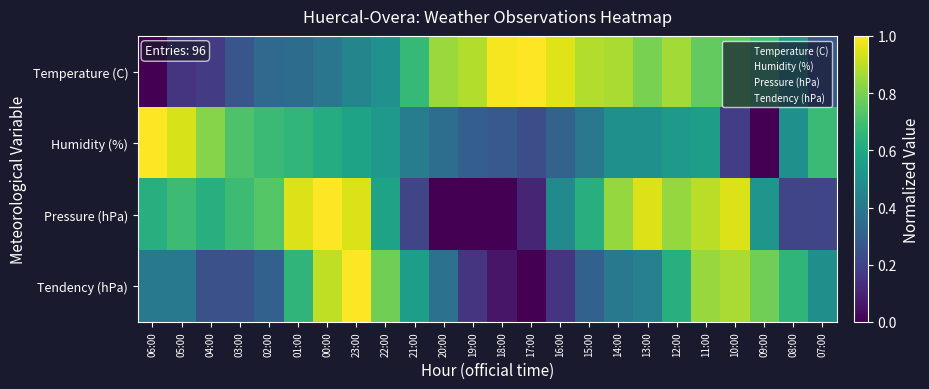

Reading right to left, transcribe all the data shown in this chart.

Temperature (C): 07:00=0.3	08:00=0.5	09:00=0.7	10:00=0.7	11:00=0.8	12:00=0.9	13:00=0.8	14:00=0.9	15:00=0.9	16:00=0.9	17:00=1.0	18:00=1.0	19:00=0.9	20:00=0.8	21:00=0.7	22:00=0.5	23:00=0.5	00:00=0.4	01:00=0.4	02:00=0.3	03:00=0.3	04:00=0.2	05:00=0.2	06:00=0.0
Humidity (%): 07:00=0.7	08:00=0.5	09:00=0.0	10:00=0.2	11:00=0.6	12:00=0.5	13:00=0.5	14:00=0.5	15:00=0.4	16:00=0.3	17:00=0.2	18:00=0.3	19:00=0.3	20:00=0.4	21:00=0.4	22:00=0.5	23:00=0.6	00:00=0.6	01:00=0.7	02:00=0.7	03:00=0.7	04:00=0.8	05:00=0.9	06:00=1.0
Pressure (hPa): 07:00=0.2	08:00=0.2	09:00=0.5	10:00=0.9	11:00=0.9	12:00=0.8	13:00=0.9	14:00=0.8	15:00=0.6	16:00=0.5	17:00=0.1	18:00=0.0	19:00=0.0	20:00=0.0	21:00=0.2	22:00=0.6	23:00=0.9	00:00=1.0	01:00=0.9	02:00=0.7	03:00=0.7	04:00=0.6	05:00=0.7	06:00=0.6
Tendency (hPa): 07:00=0.5	08:00=0.7	09:00=0.8	10:00=0.9	11:00=0.8	12:00=0.6	13:00=0.4	14:00=0.4	15:00=0.3	16:00=0.2	17:00=0.0	18:00=0.1	19:00=0.2	20:00=0.4	21:00=0.6	22:00=0.8	23:00=1.0	00:00=0.9	01:00=0.7	02:00=0.3	03:00=0.2	04:00=0.2	05:00=0.4	06:00=0.4